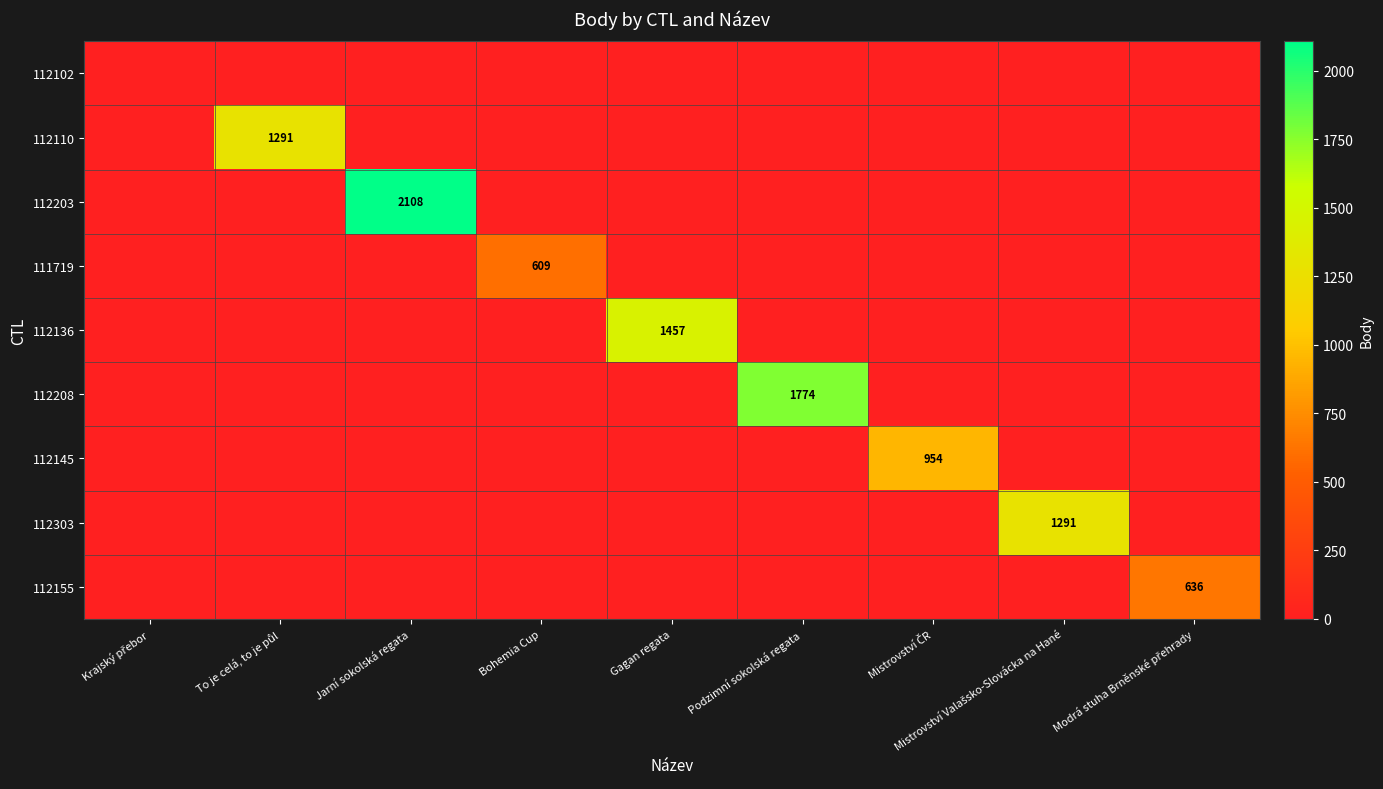

Which has a higher value, Gagan regata or Krajský přebor?

Gagan regata